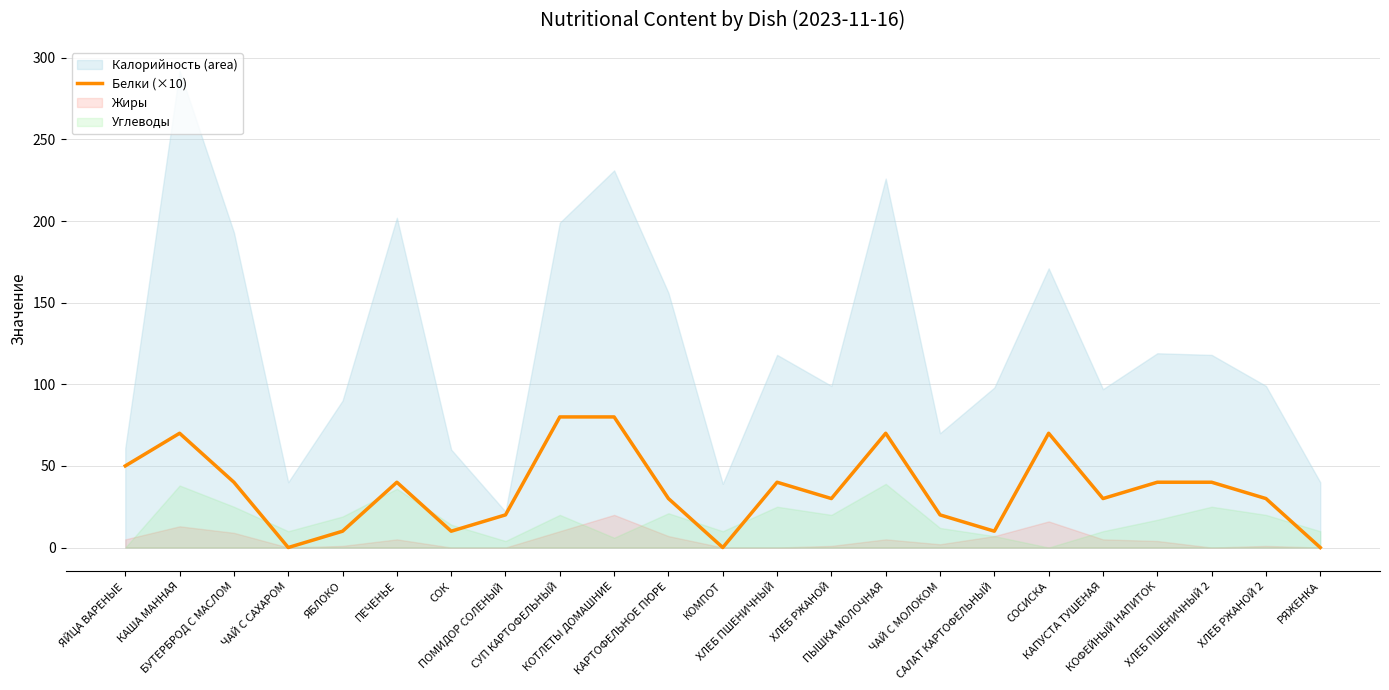

What is the sum of all values?

810